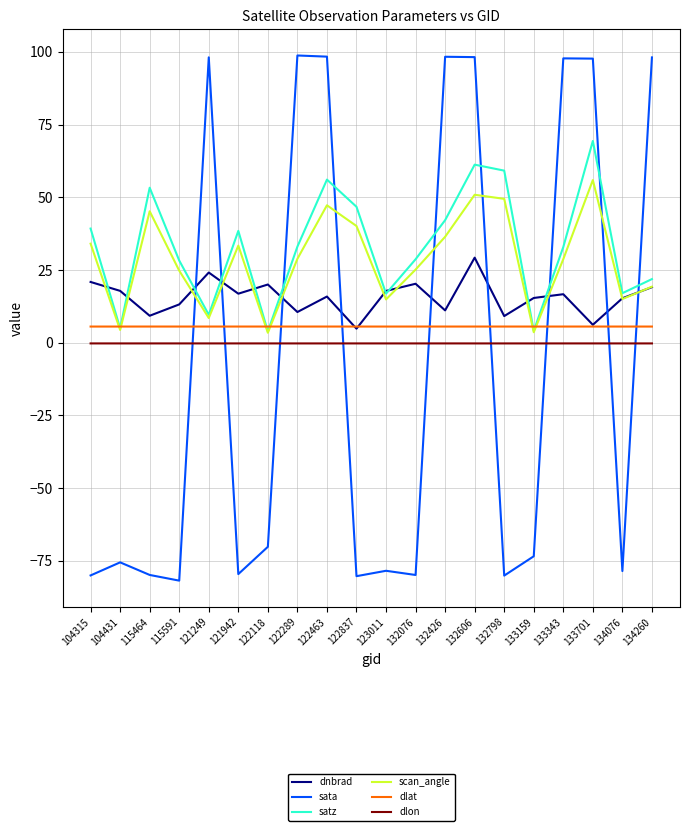

The scan_angle series shows 14.0 at 115464. True or false?

False